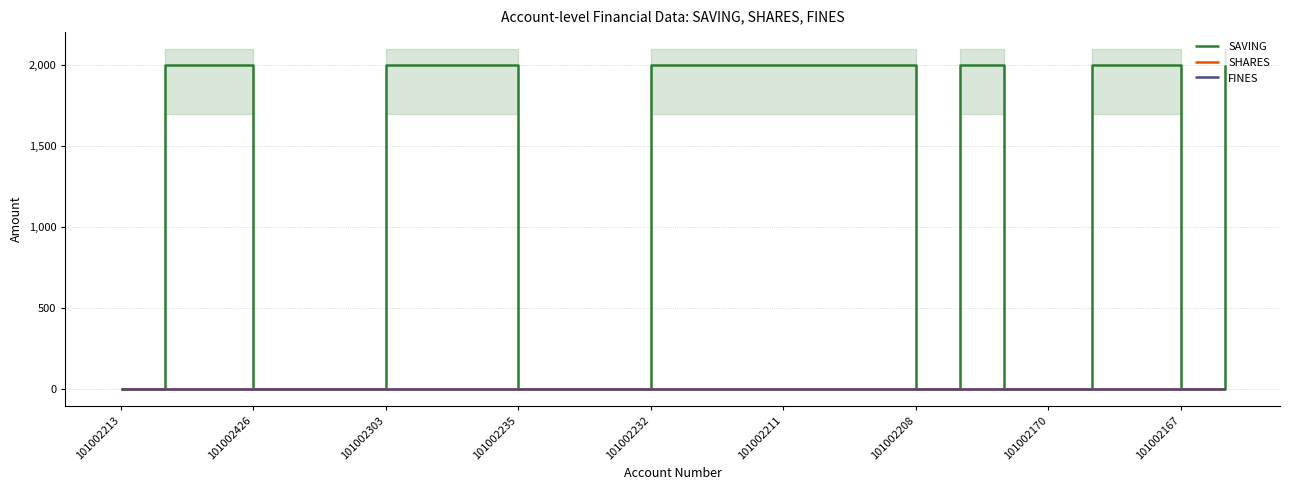

Is it true that SAVING equals 0 at 101002167?

True